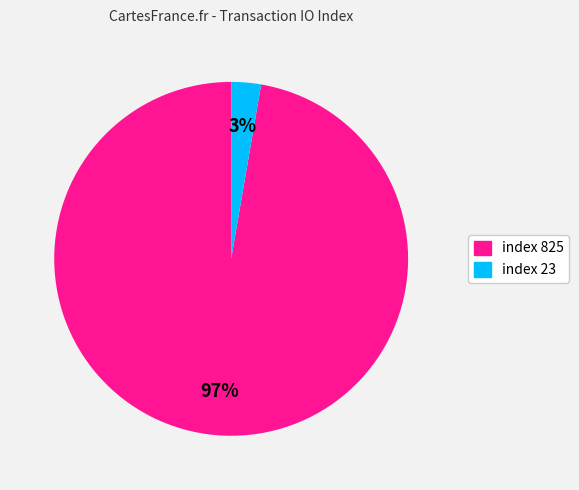

Is there a majority slice in this chart?

Yes